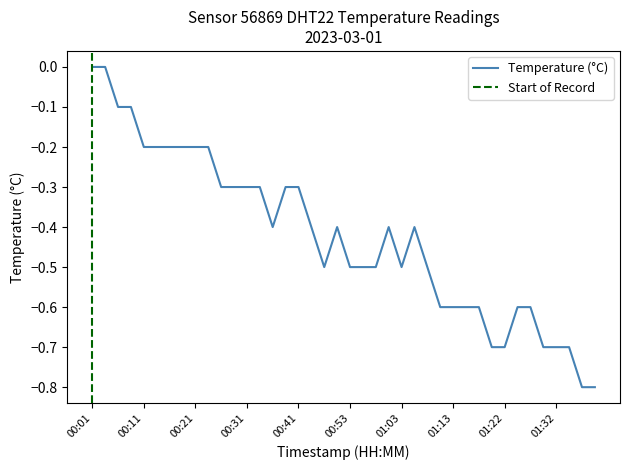

What is the average value?

-0.4